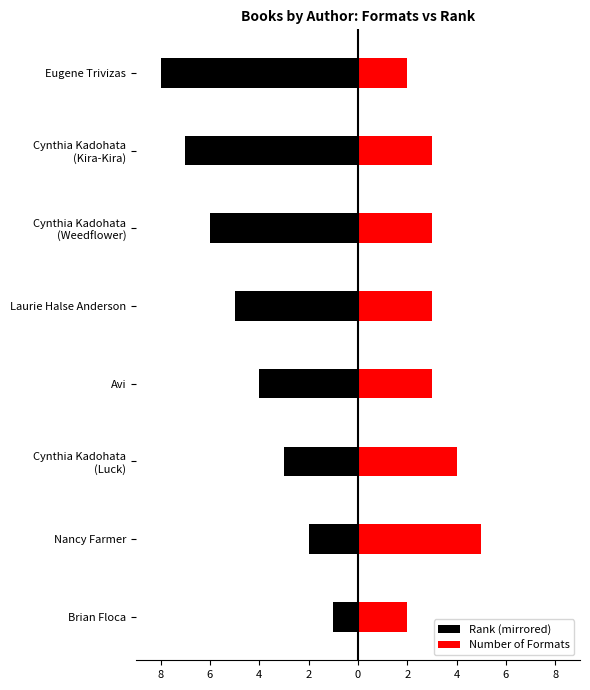

Is it true that Number of Formats equals 3 at Cynthia Kadohata (Weedflower)?

True